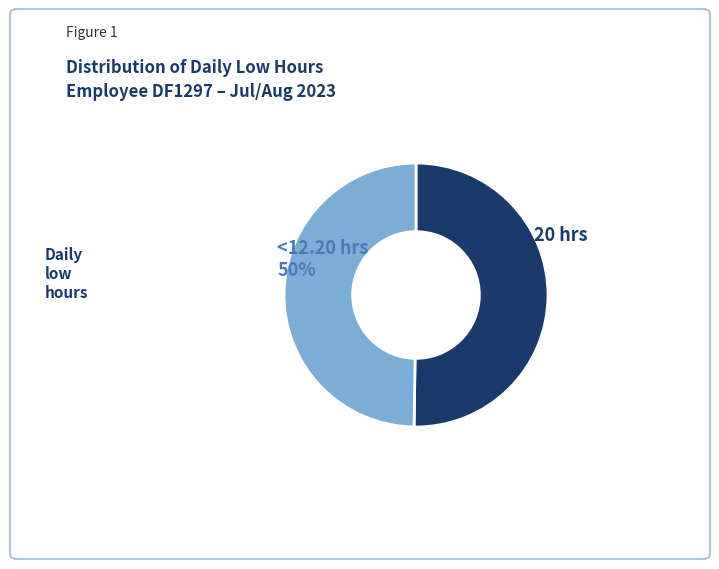

Is it true that ≥12.20 hrs is 62% of the pie?

False